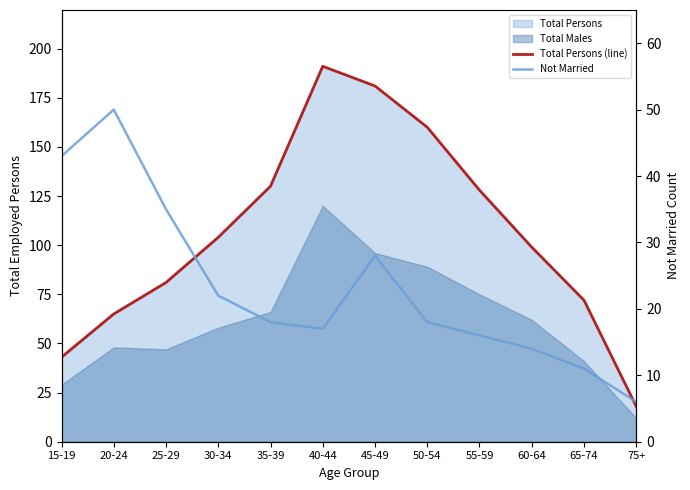

Does the chart have visible grid lines?

No